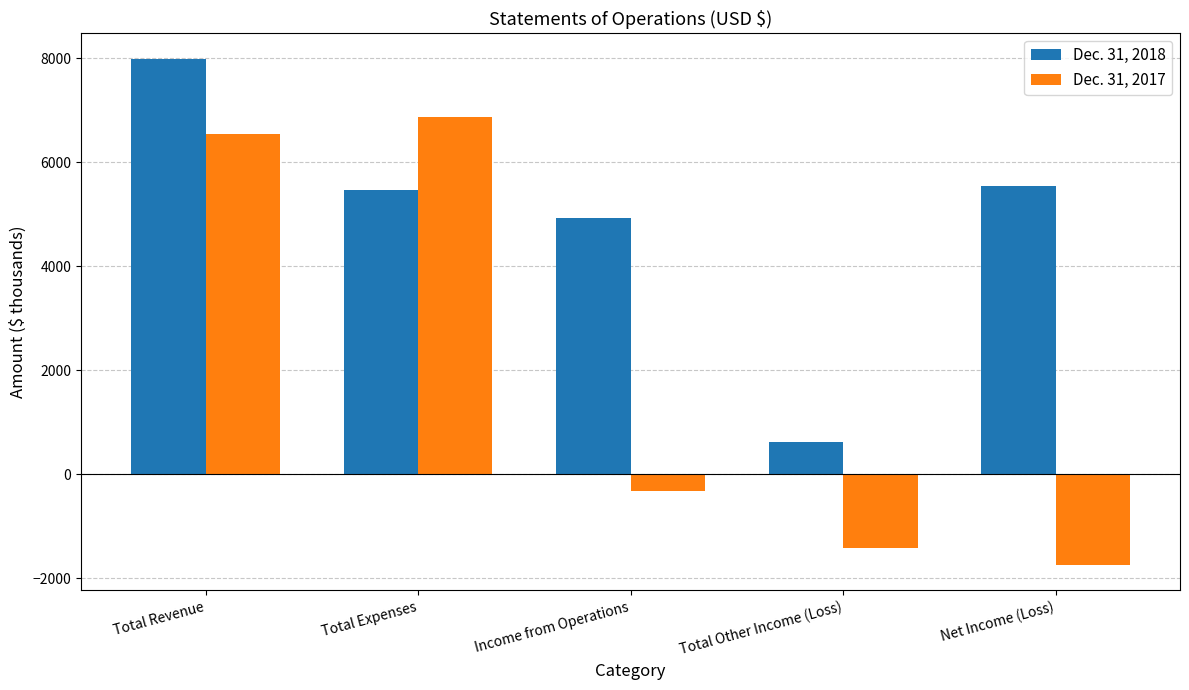

Rank the series by their maximum value, from lowest to highest.

Dec. 31, 2017, Dec. 31, 2018